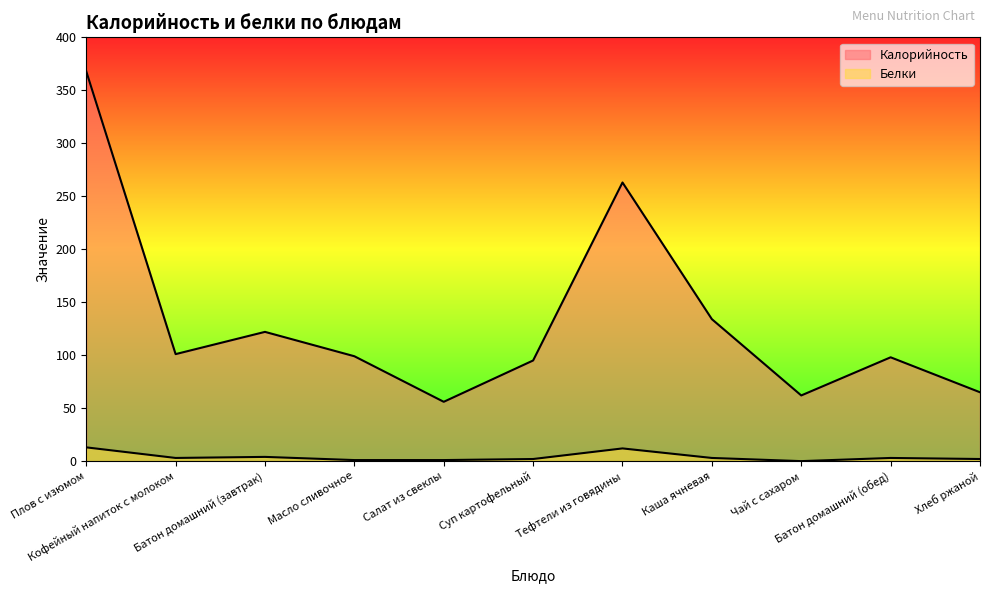

At which category does the chart reach its peak across all series?

Плов с изюмом